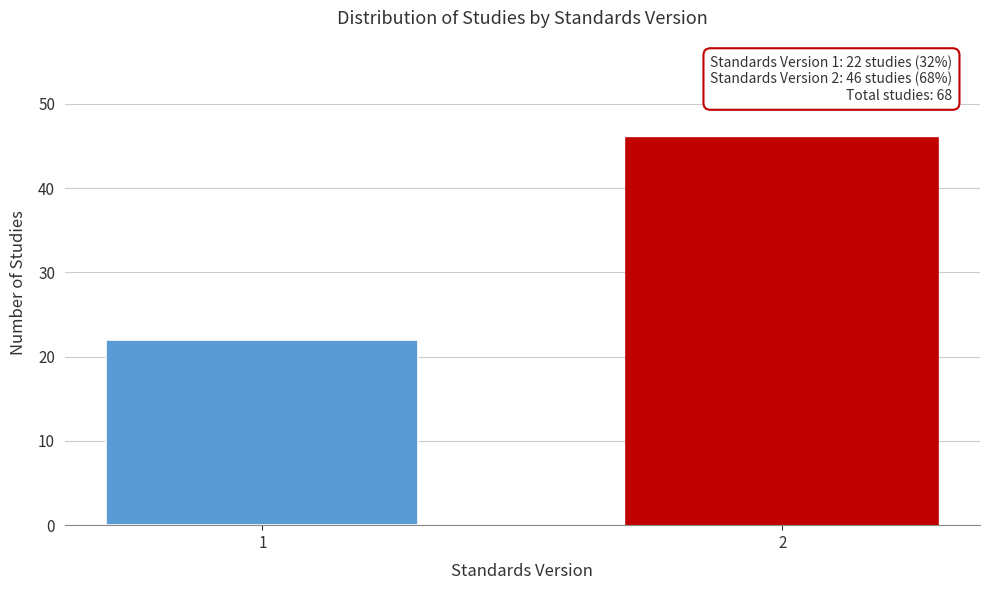

Reading right to left, extract all data points from this chart.

46	22